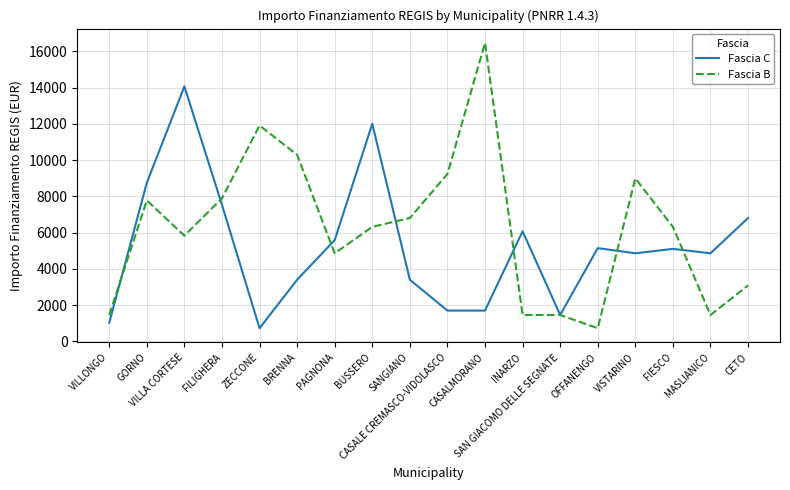

List the series in order of their peak value, lowest first.

Fascia C, Fascia B